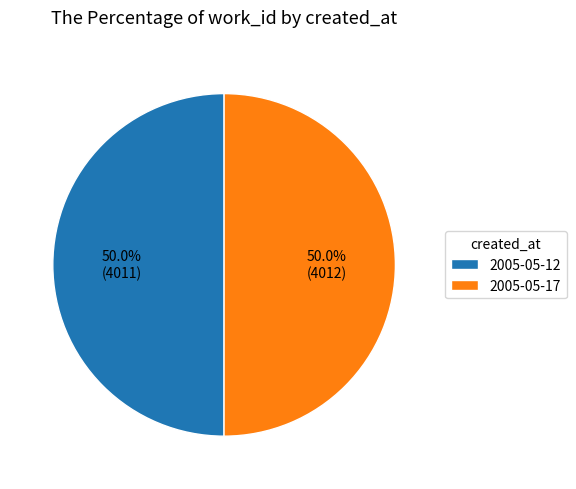

What is the ratio of the value at 2005-05-12 to the value at 2005-05-17?

1.0